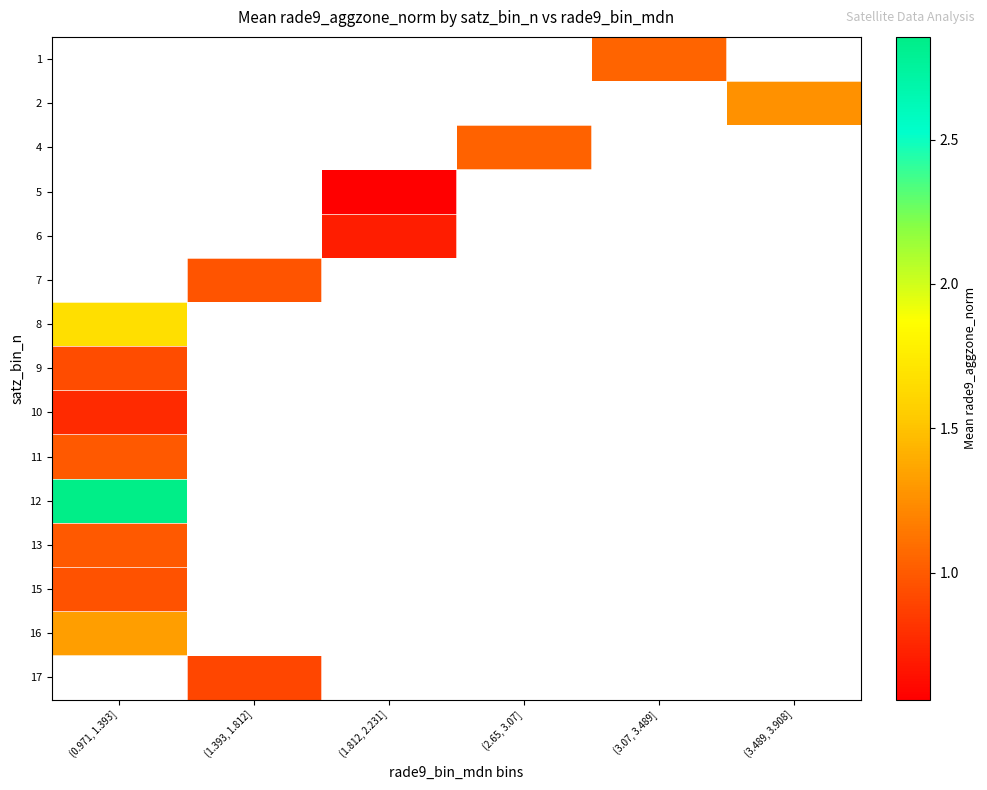

At which category does the chart reach its minimum across all series?

(1.812, 2.231]